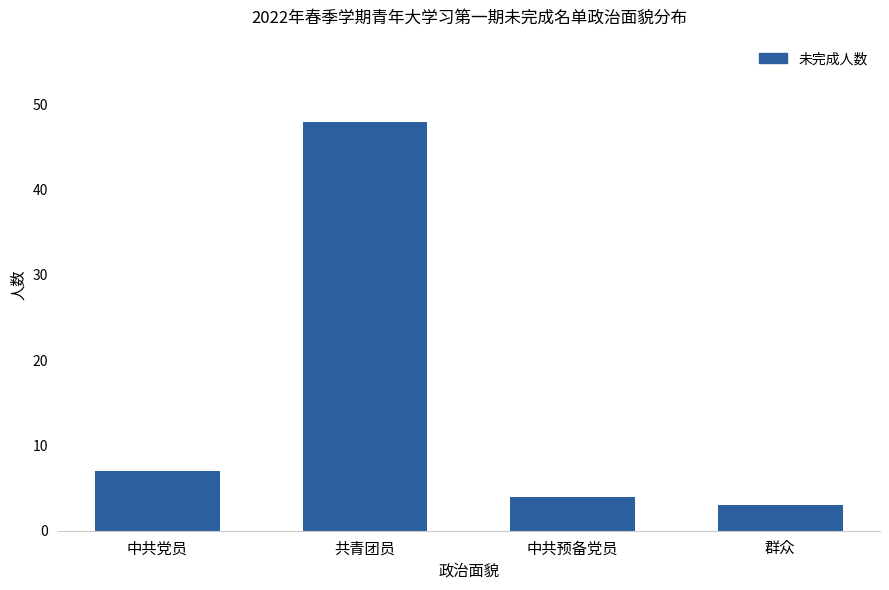

Does the chart contain stacked bars?

No